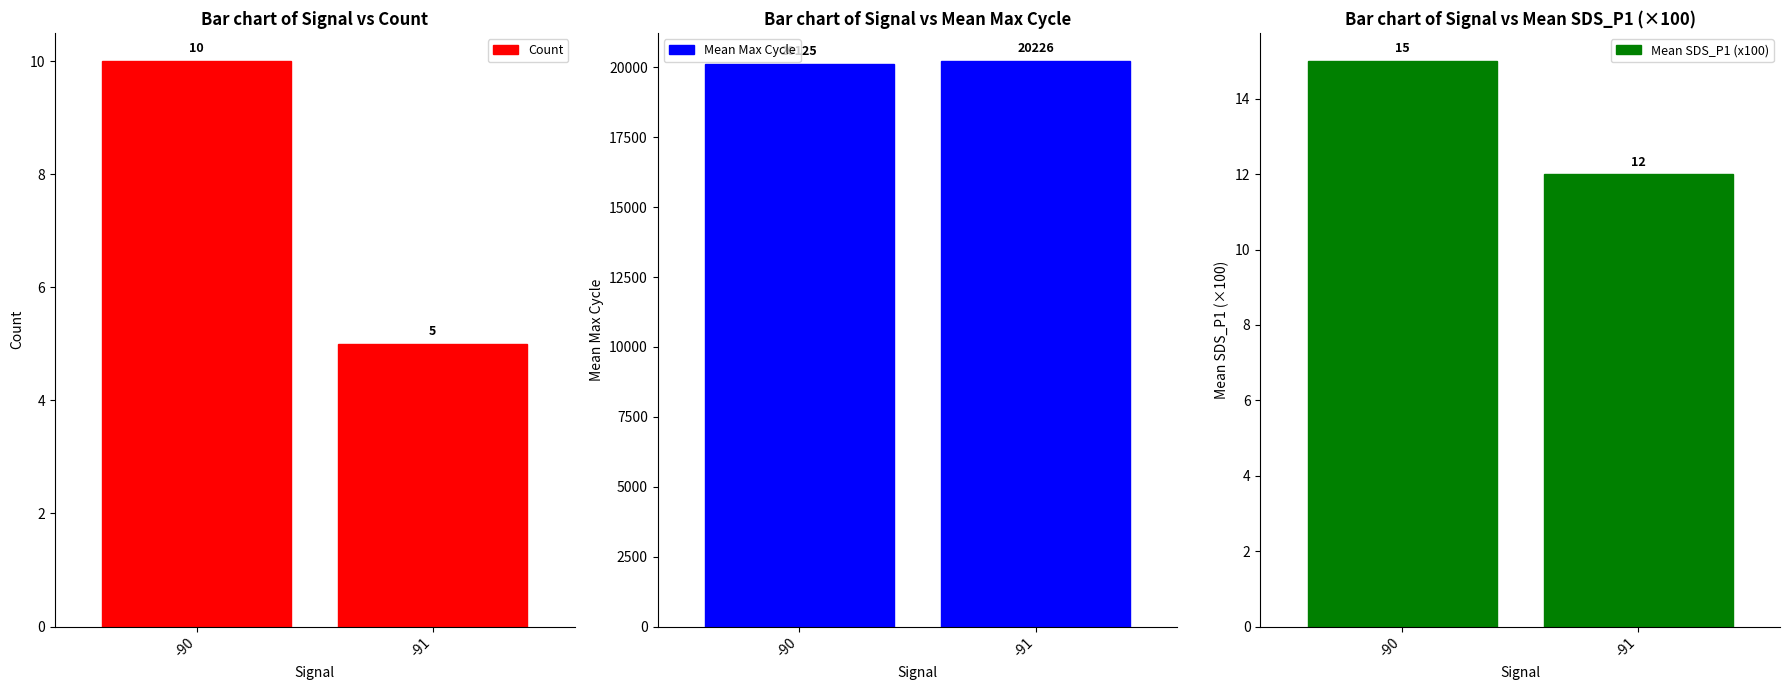

The Count series shows 5 at -91. True or false?

True